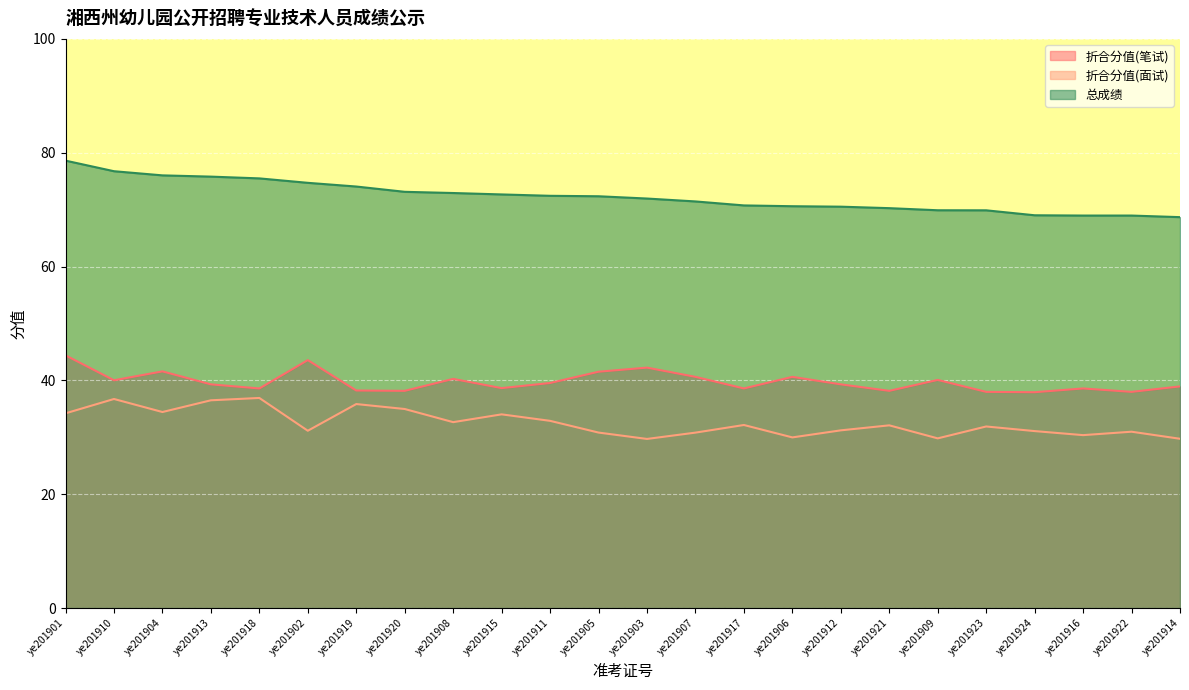

What position from the left is ye201908?

9